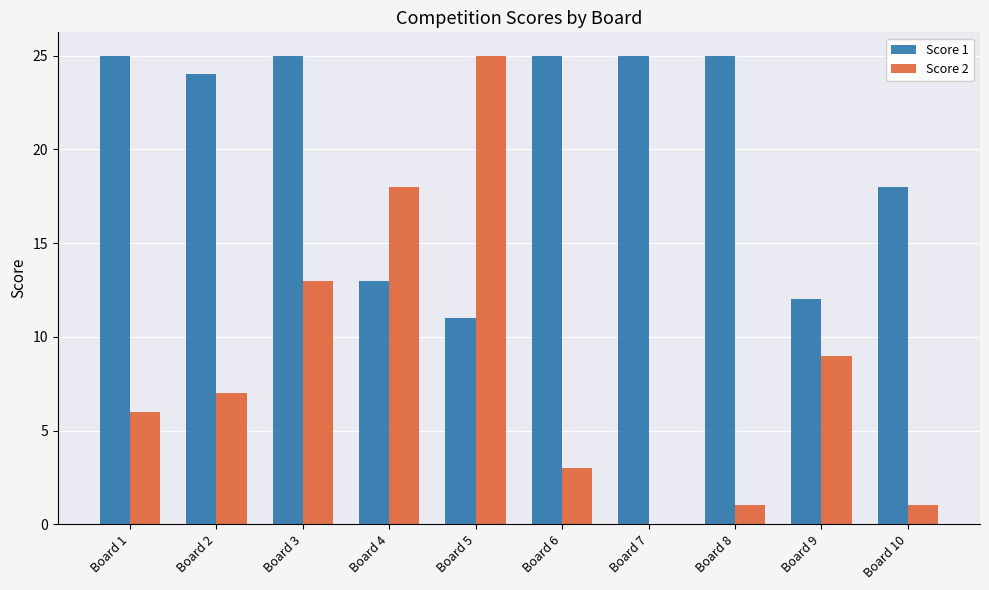

What is the maximum value shown in the chart?

25